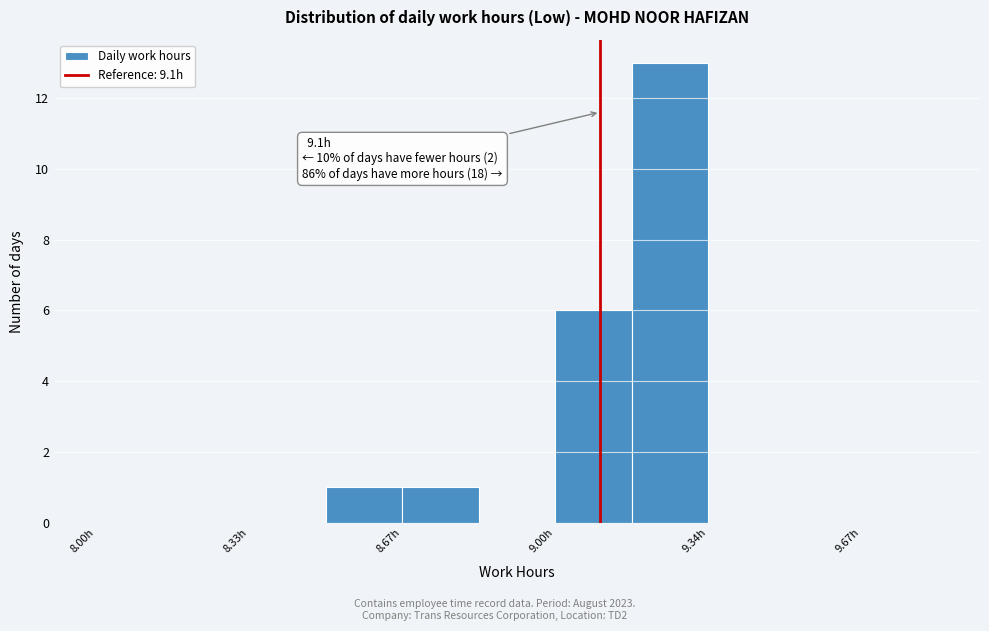

Around what value on the x-axis is the tallest bar? Give the approximate position of its centre, as read against the axis.

9.25